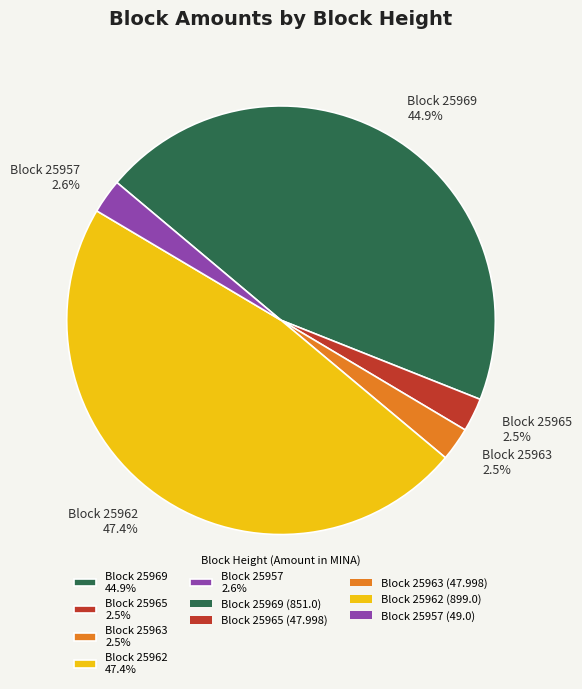

Which slice is the largest?

Block 25962 47.4%